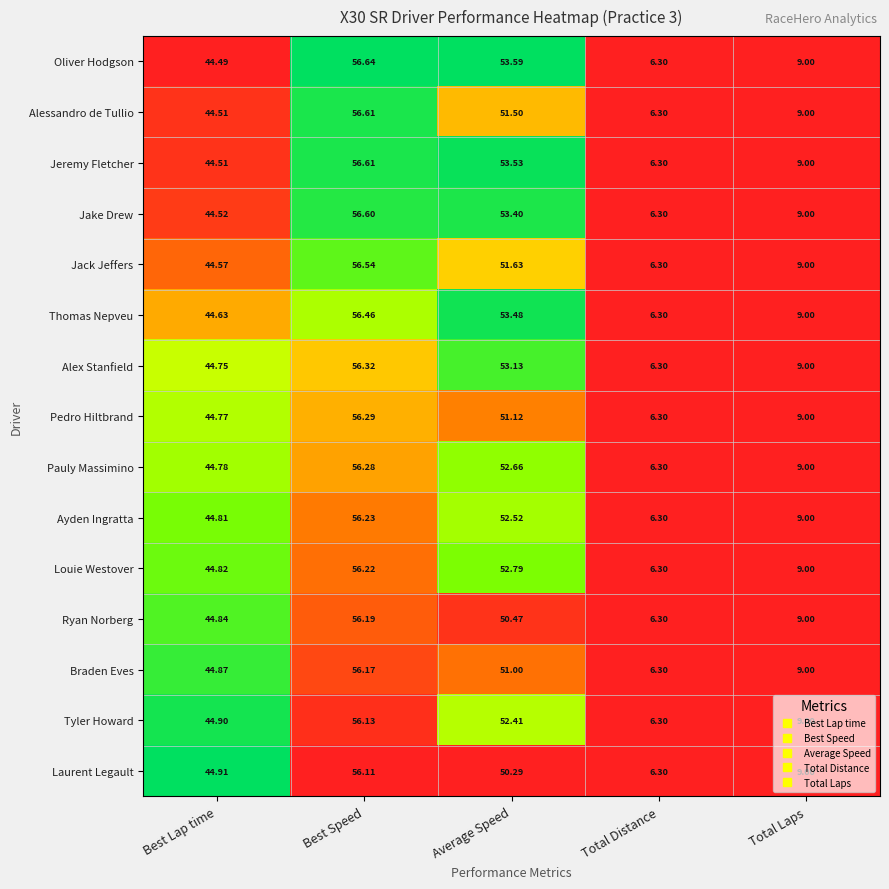

Rank the categories by Laurent Legault value from highest to lowest.

Best Speed, Average Speed, Best Lap time, Total Laps, Total Distance